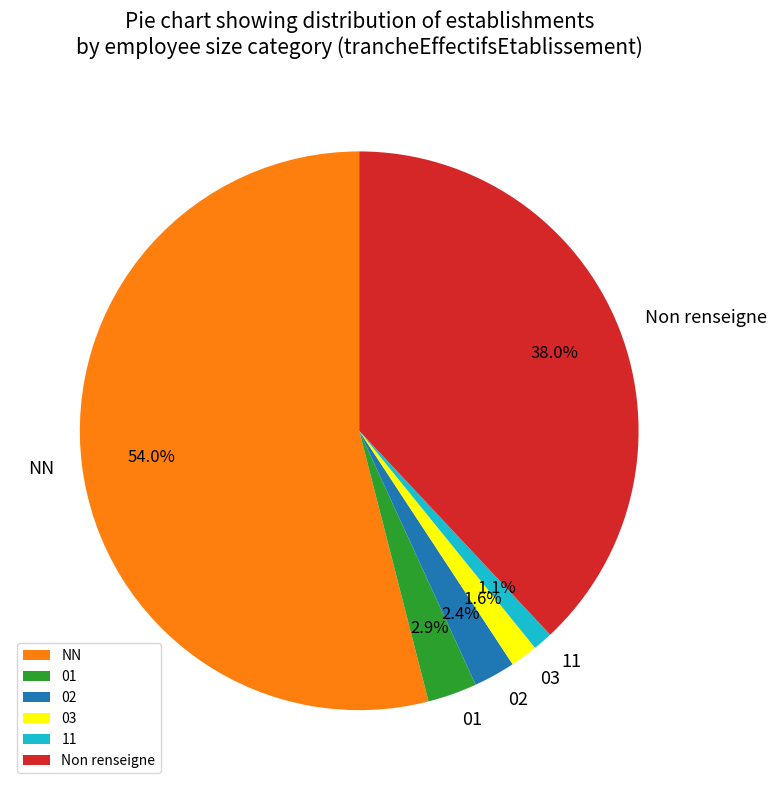

Which slice is the largest?

NN